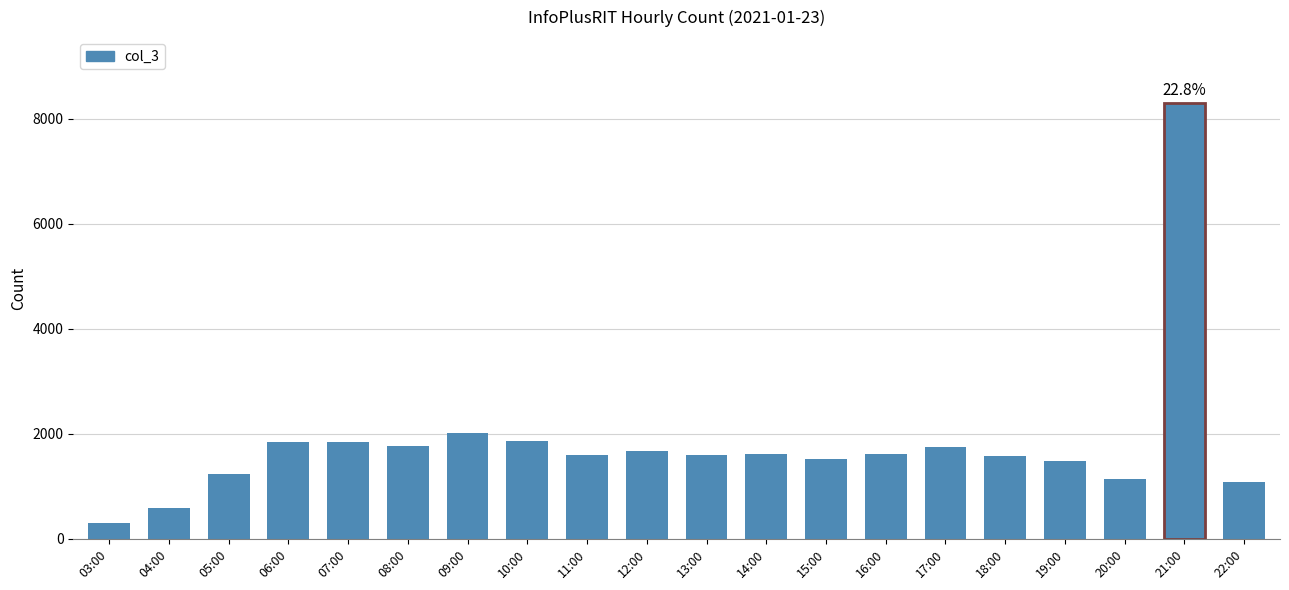

Does the chart contain stacked bars?

No